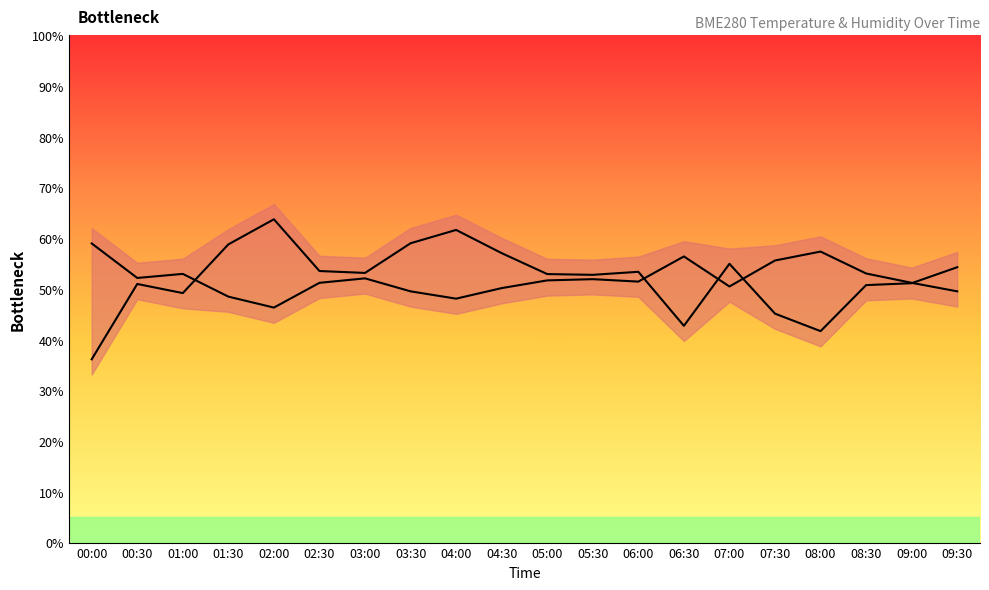

Rank the series at 05:30 from highest to lowest value.

BME280_humidity, BME280_temperature